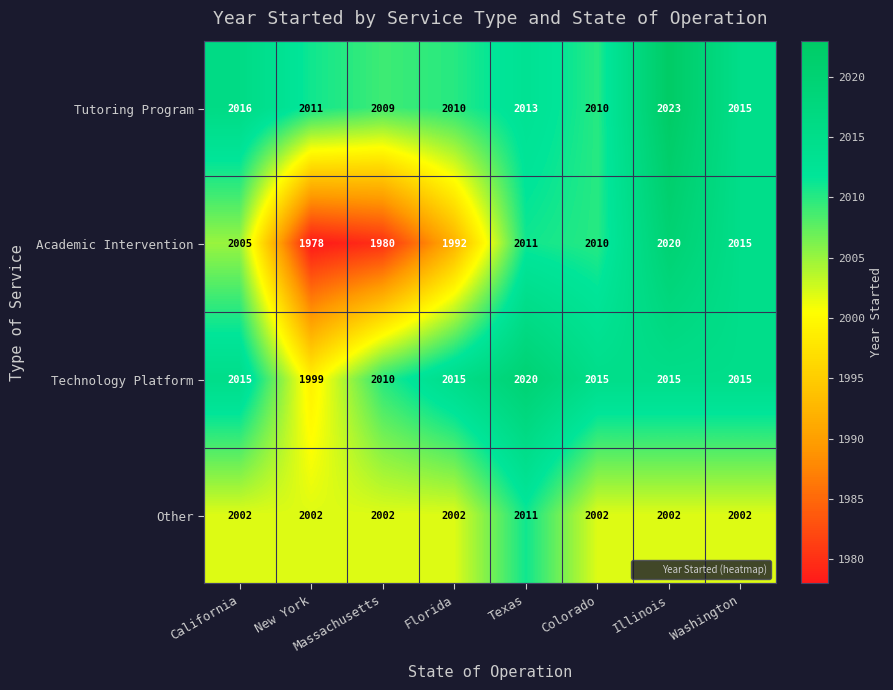

What is the difference between the maximum and second lowest values in the Other series?

9